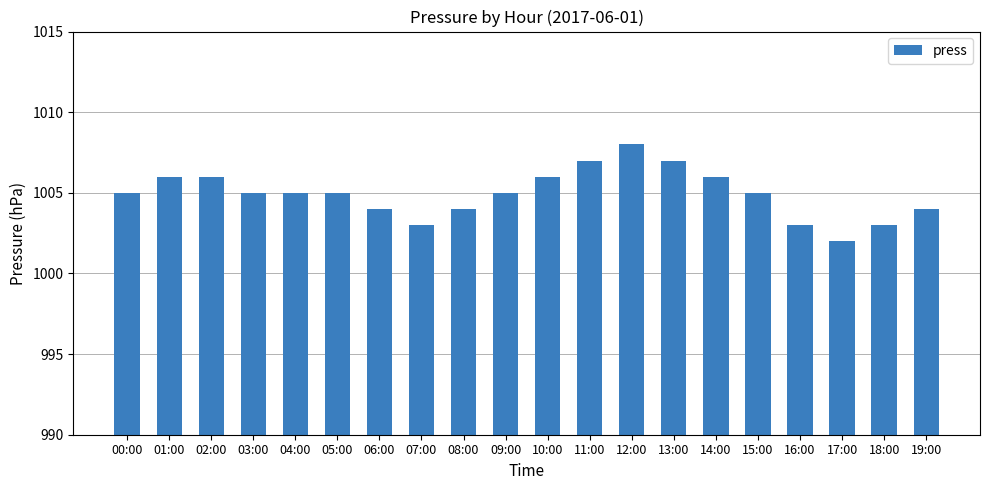

Reading right to left, what are all the values shown in this chart?

19:00=1004	18:00=1003	17:00=1002	16:00=1003	15:00=1005	14:00=1006	13:00=1007	12:00=1008	11:00=1007	10:00=1006	09:00=1005	08:00=1004	07:00=1003	06:00=1004	05:00=1005	04:00=1005	03:00=1005	02:00=1006	01:00=1006	00:00=1005